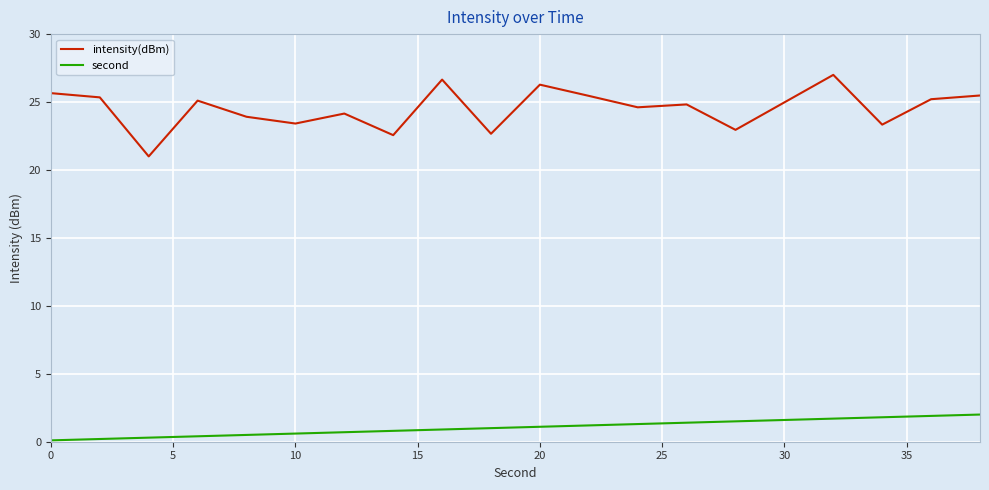

Which series has the largest range (max minus min)?

intensity(dBm)